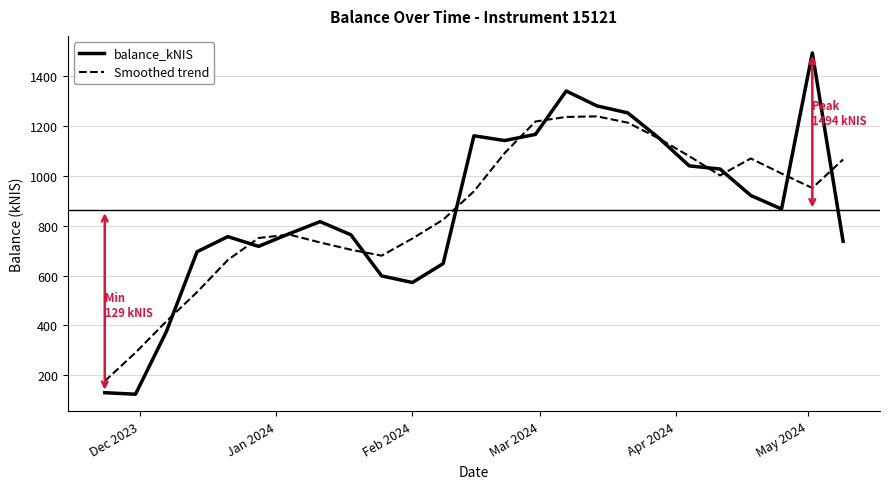

What is the highest value of the Smoothed trend series?

1239.3